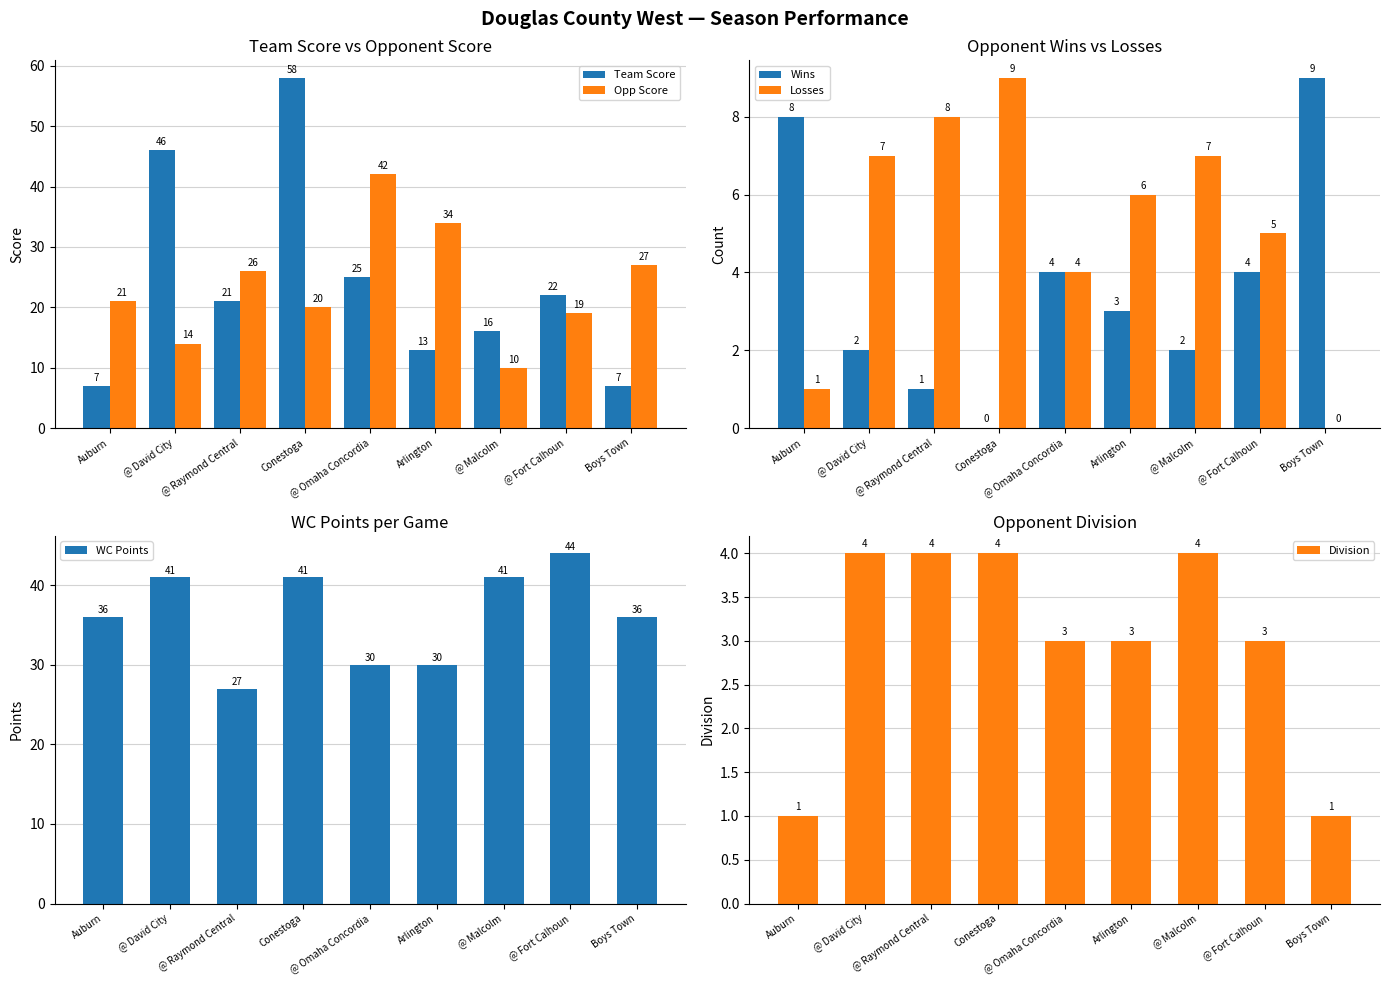

What is the average value of the Division series?

3